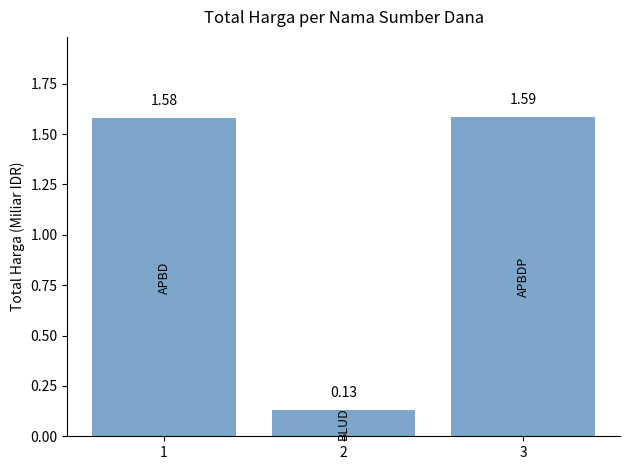

How many bars are there in total?

3